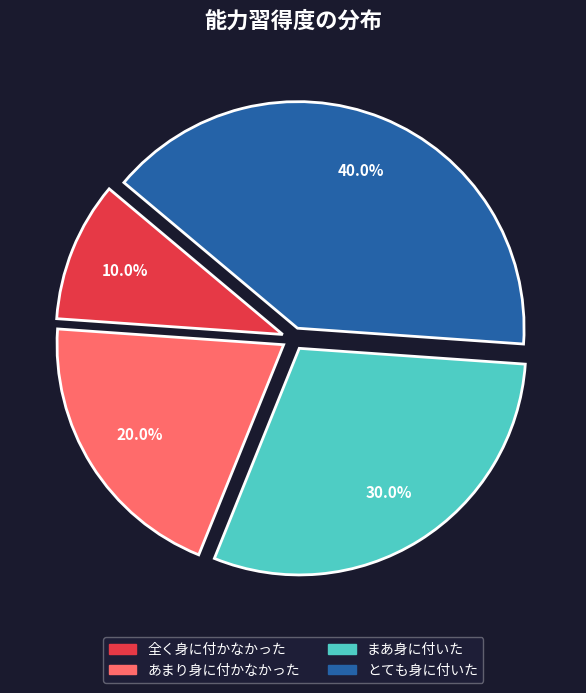

How many segments does this pie chart have?

4